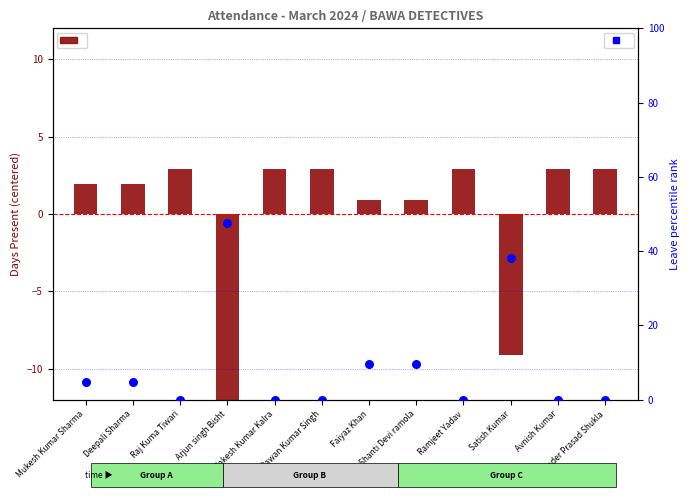

Which series reaches the minimum Y coordinate?

Days Present (centered)